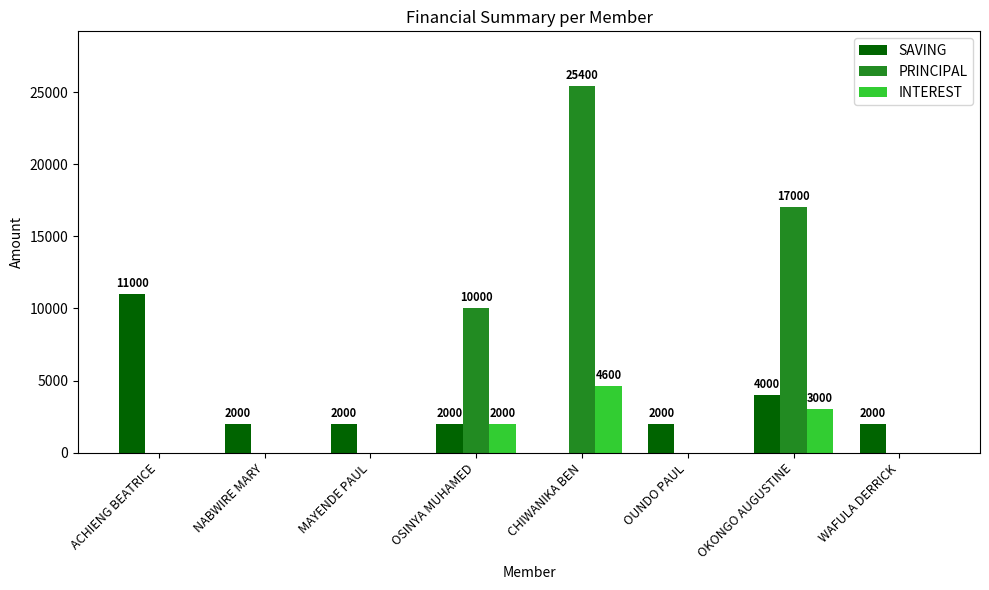

What is the highest value of the INTEREST series?

4600